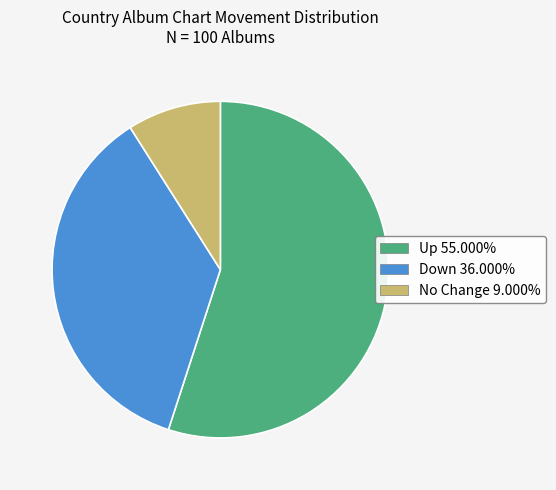

Is there a majority slice in this chart?

Yes